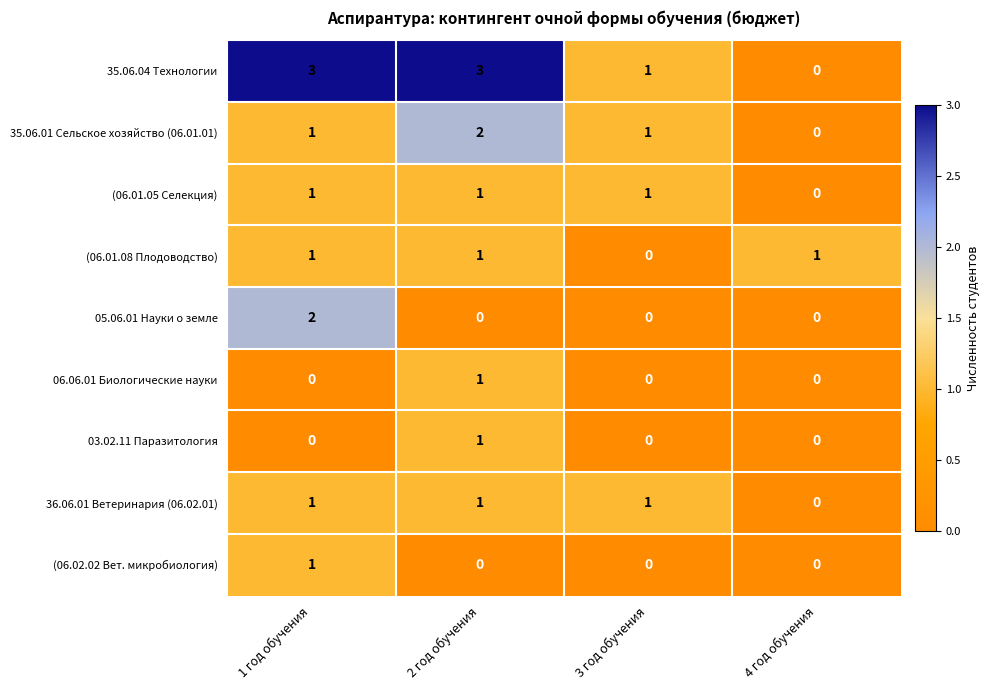

At which label does 35.06.04 Технологии reach its minimum?

4 год обучения